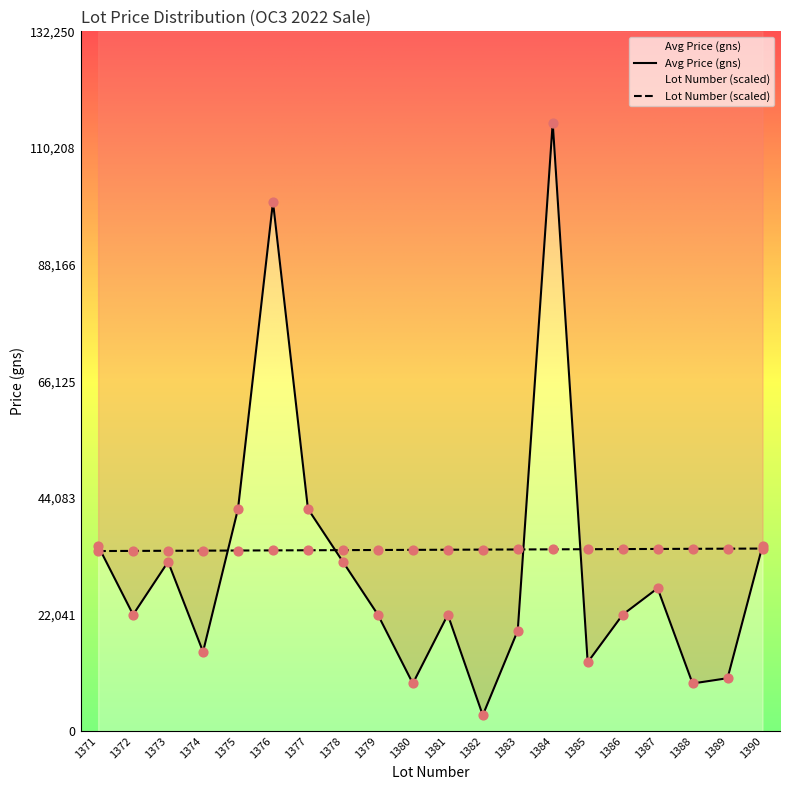

Which series reaches the maximum Y coordinate?

Avg Price (gns)